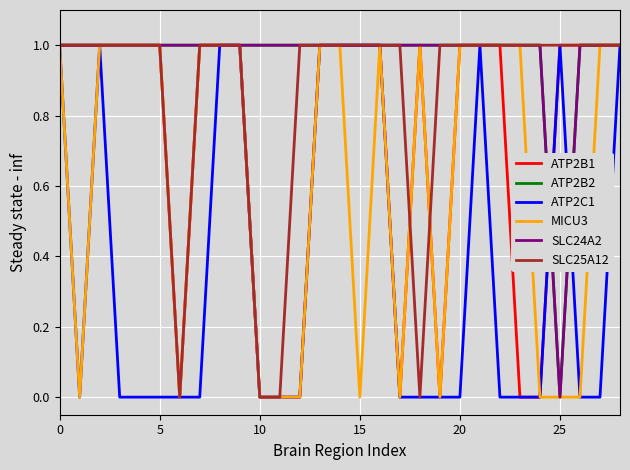

Count the ATP2B2 values in the range 1 to 2.

28